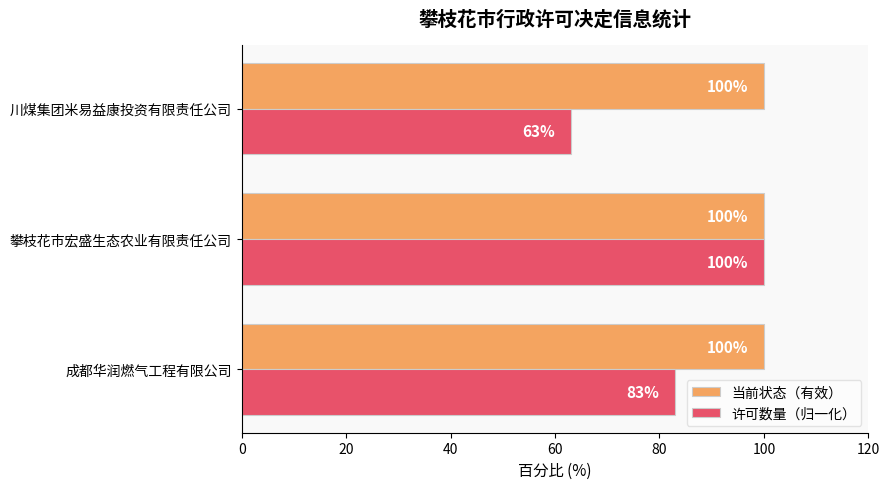

The 当前状态（有效） series shows 100 at 成都华润燃气工程有限公司. True or false?

True